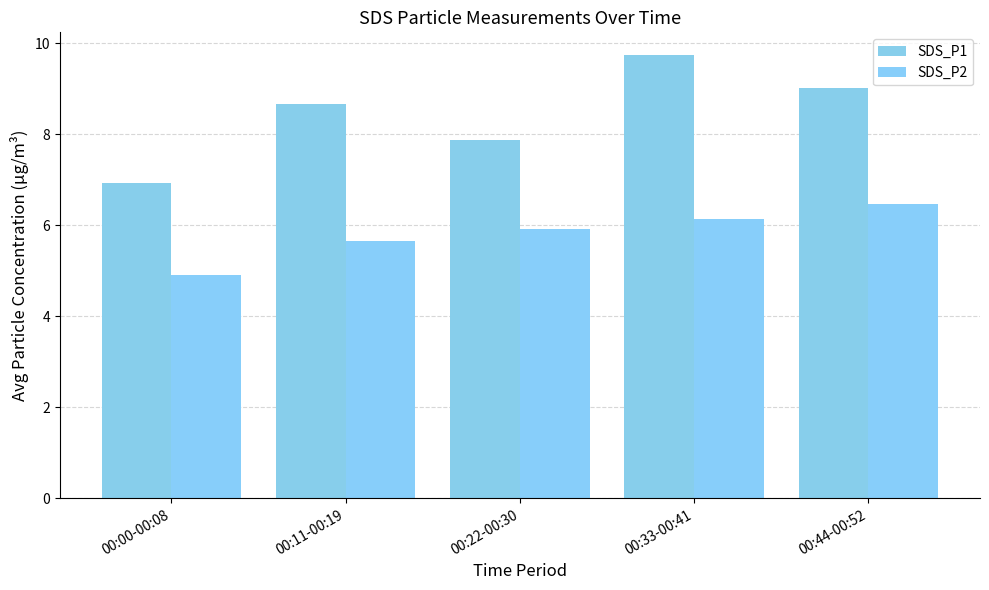

What is the sum of the SDS_P2 values at 00:11-00:19 and 00:44-00:52?

12.1